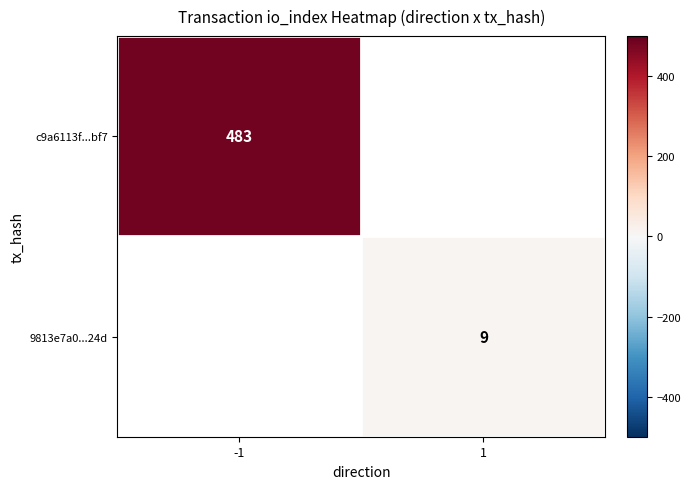

The value of 9813e7a0...24d at 1 is 13. True or false?

False